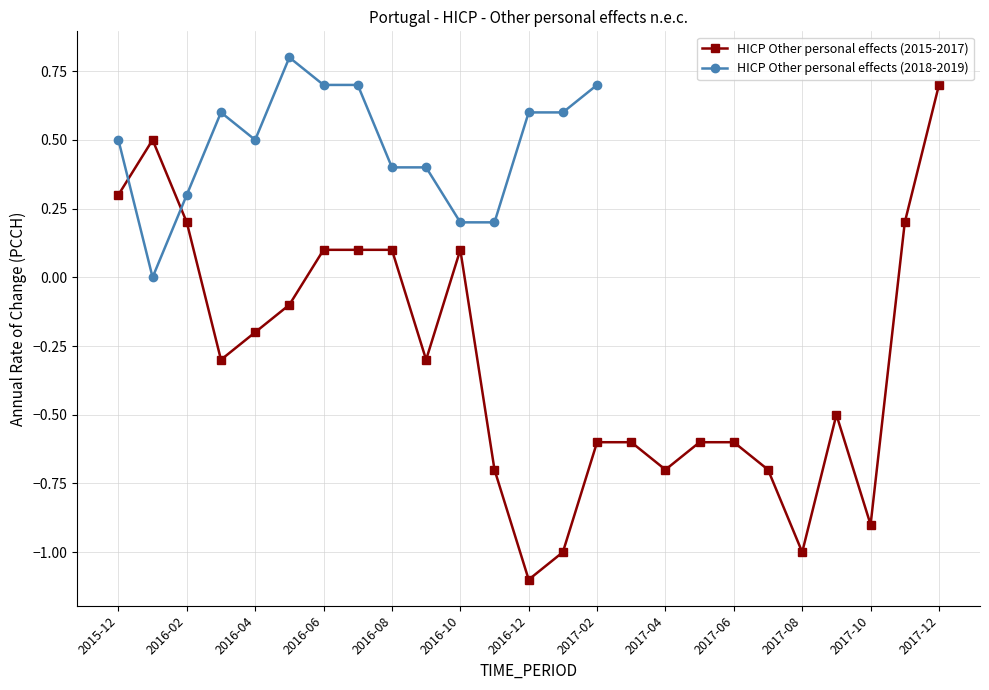

How many negative values does the HICP Other personal effects (2015-2017) series have?

16